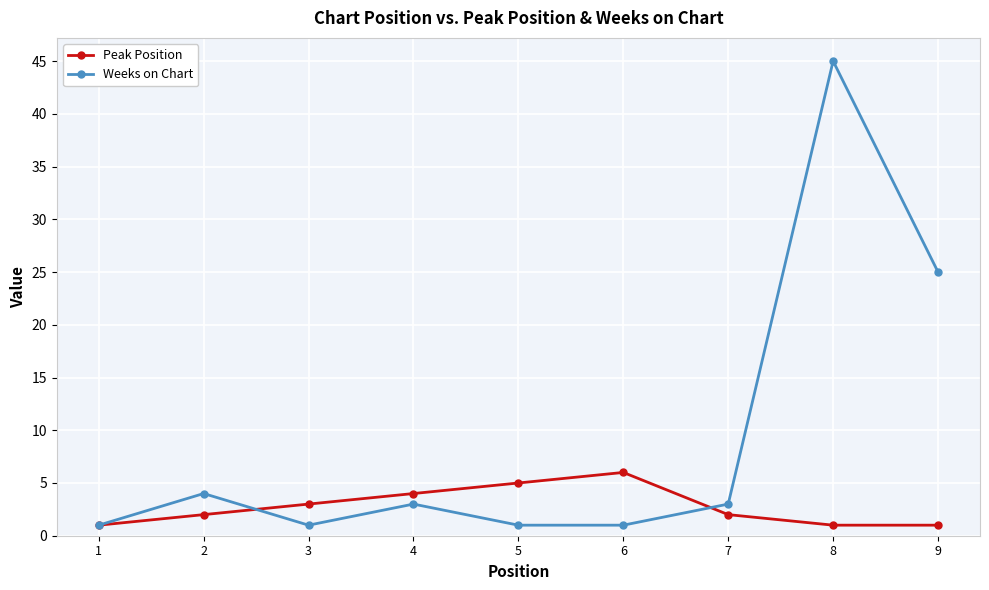

At how many categories does at least one series exceed 36?

1